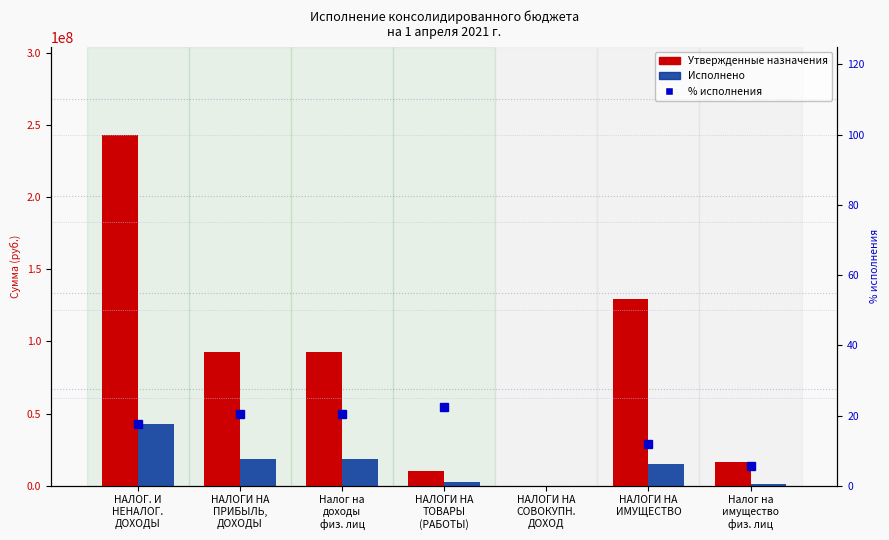

What is the spread (max minus min) of values at НАЛОГ. И
НЕНАЛОГ.
ДОХОДЫ?

243178982.4